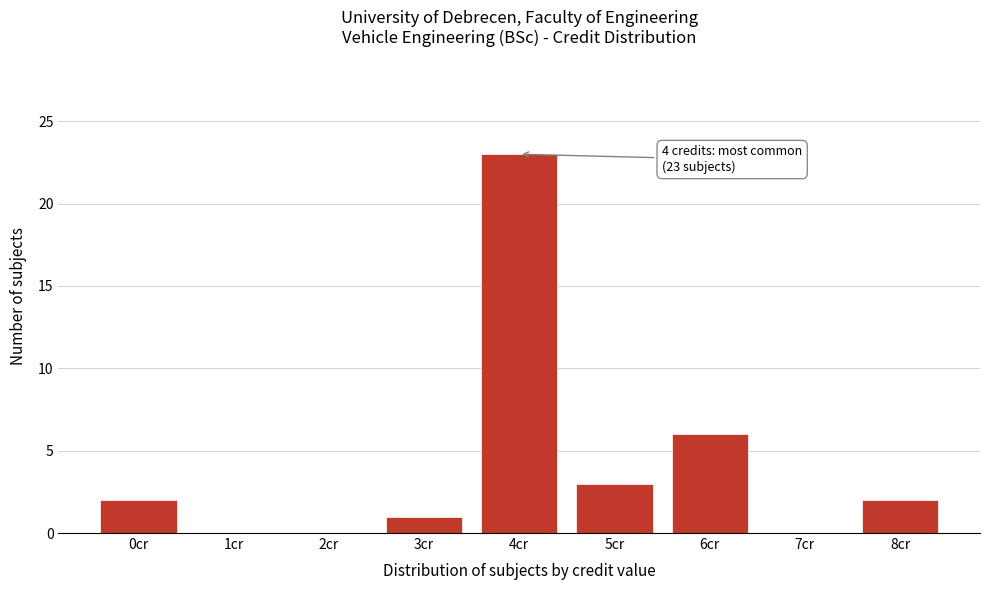

Reading left to right, what are all the values shown in this chart?

0cr=2	1cr=0	2cr=0	3cr=1	4cr=23	5cr=3	6cr=6	7cr=0	8cr=2